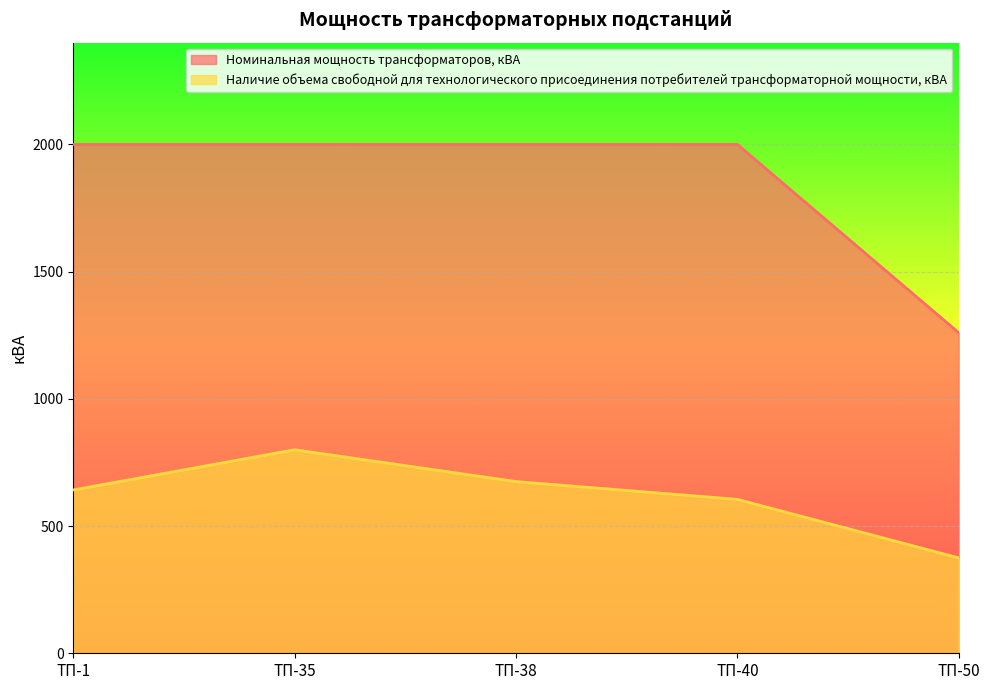

Rank the series by their maximum value, from highest to lowest.

Номинальная мощность трансформаторов, кВА, Наличие объема свободной для технологического присоединения потребителей трансформаторной мощности, кВА